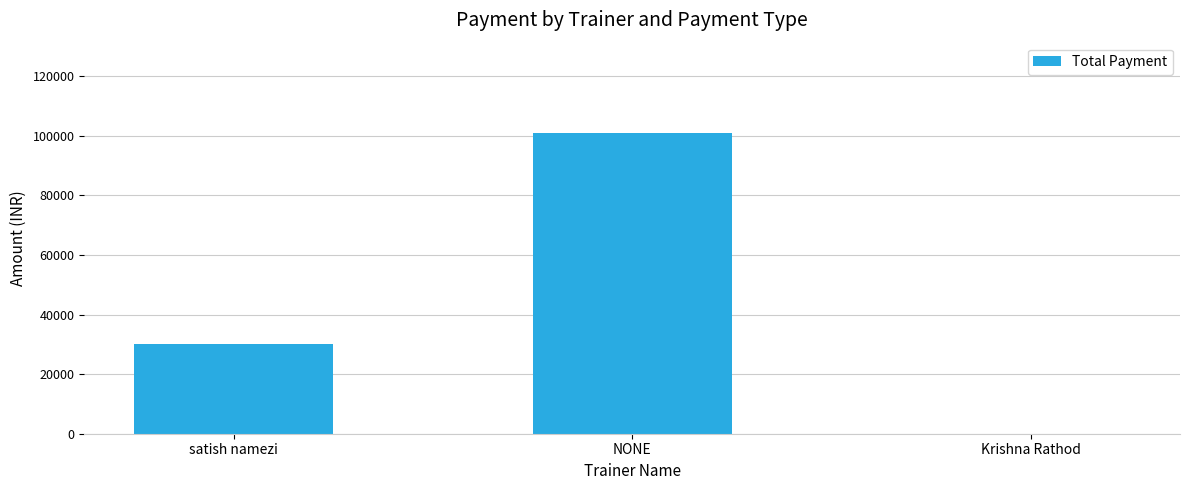

What is the change in value from satish namezi to Krishna Rathod?

-30000